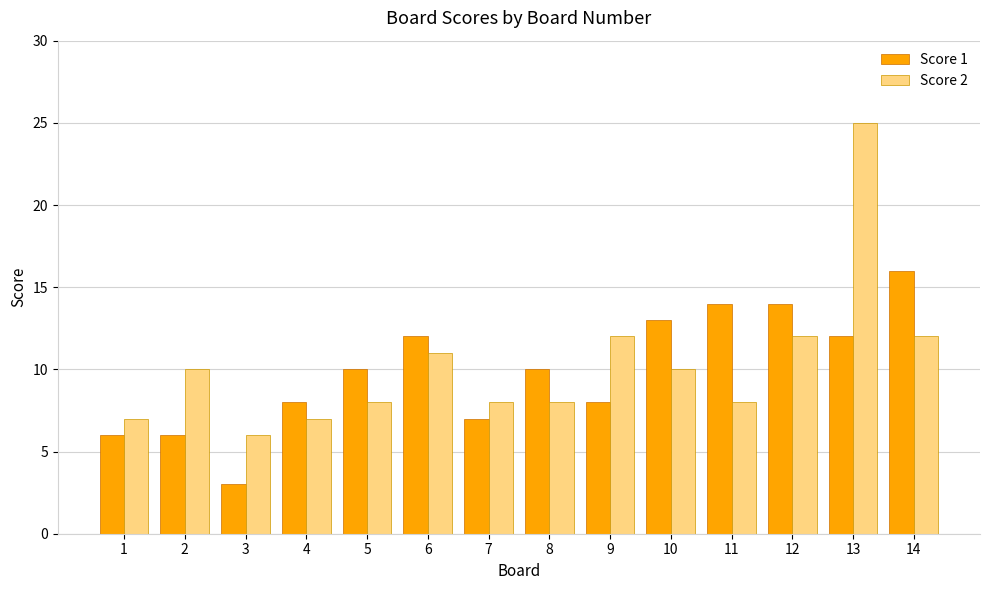

Reading right to left, list all the values displayed in this chart.

Score 1: 14=16	13=12	12=14	11=14	10=13	9=8	8=10	7=7	6=12	5=10	4=8	3=3	2=6	1=6
Score 2: 14=12	13=25	12=12	11=8	10=10	9=12	8=8	7=8	6=11	5=8	4=7	3=6	2=10	1=7